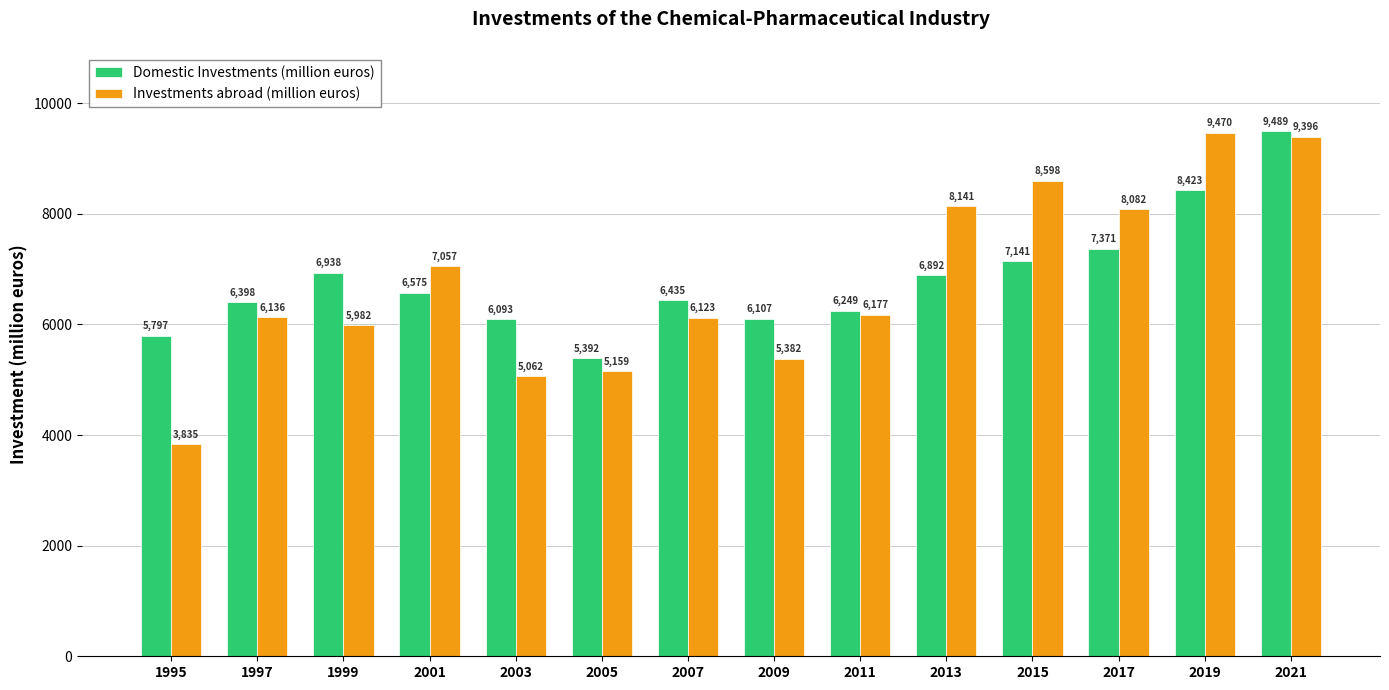

What are all the series names shown in the legend?

Domestic Investments (million euros), Investments abroad (million euros)